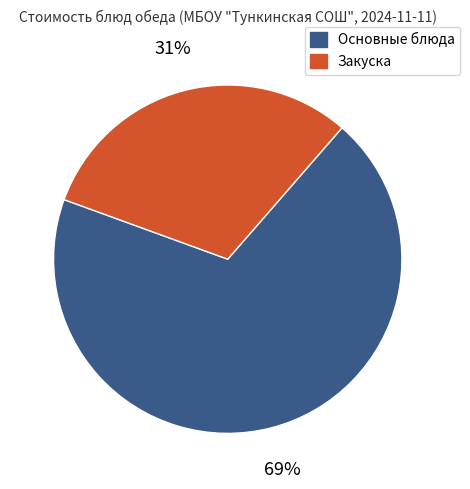

Between Закуска and Основные блюда, which is larger?

Основные блюда